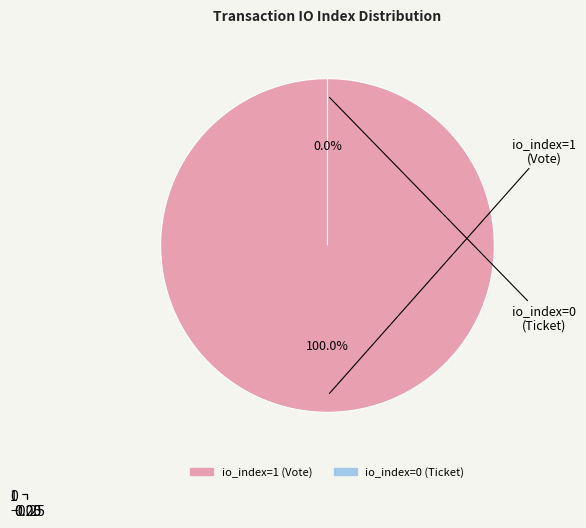

To the nearest percent, what is the difference between the largest and smallest slice percentages?

100%